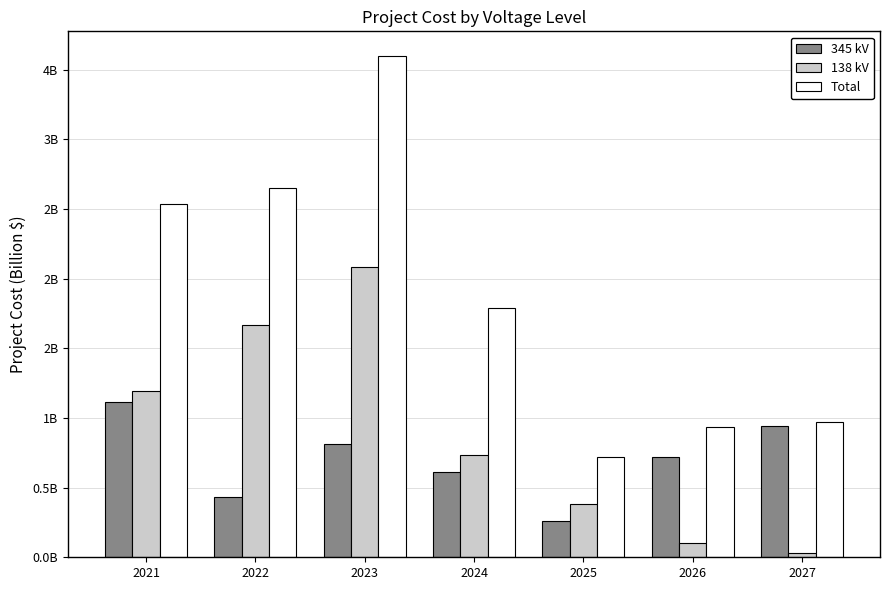

Rank the series by their maximum value, from highest to lowest.

Total, 138 kV, 345 kV